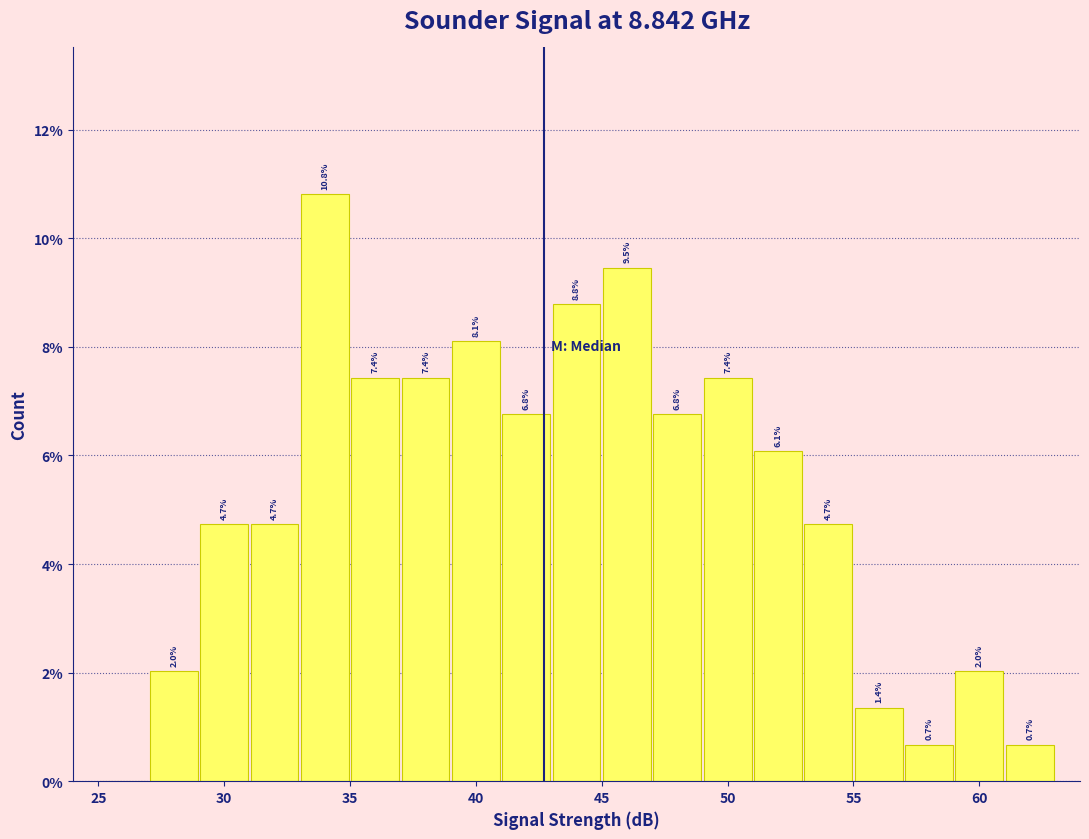

Over which range of the x-axis is the bar tallest?

33 to 35